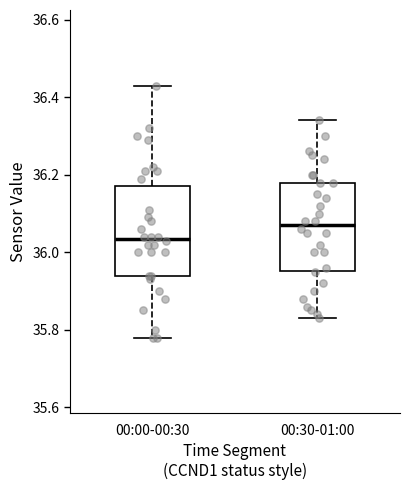

Which box's median line is the lowest?

00:00-00:30